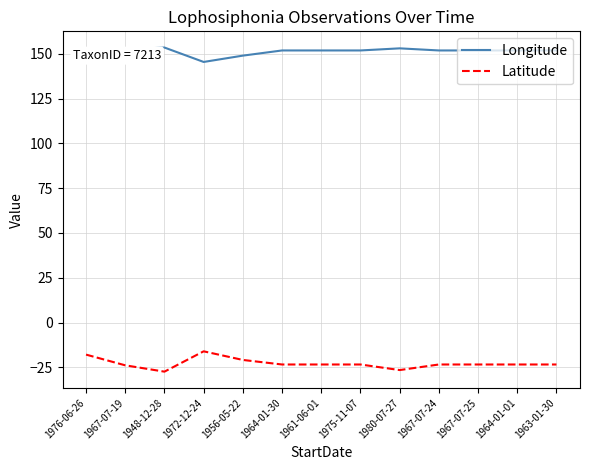

How many lines are shown in the chart?

2